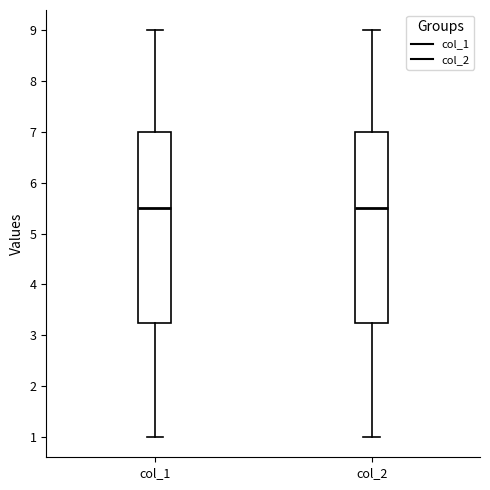

Reading left to right, transcribe this box plot: for each box, give where its median line is, the range the box spans, and where its two whiskers end, as read against the y-axis. The values are not printed on the chart, so give them approximately, as read against the axis.

col_1: median 5.5, box 3.3 to 7.0, whiskers 1.0 to 9.0
col_2: median 5.5, box 3.3 to 7.0, whiskers 1.0 to 9.0